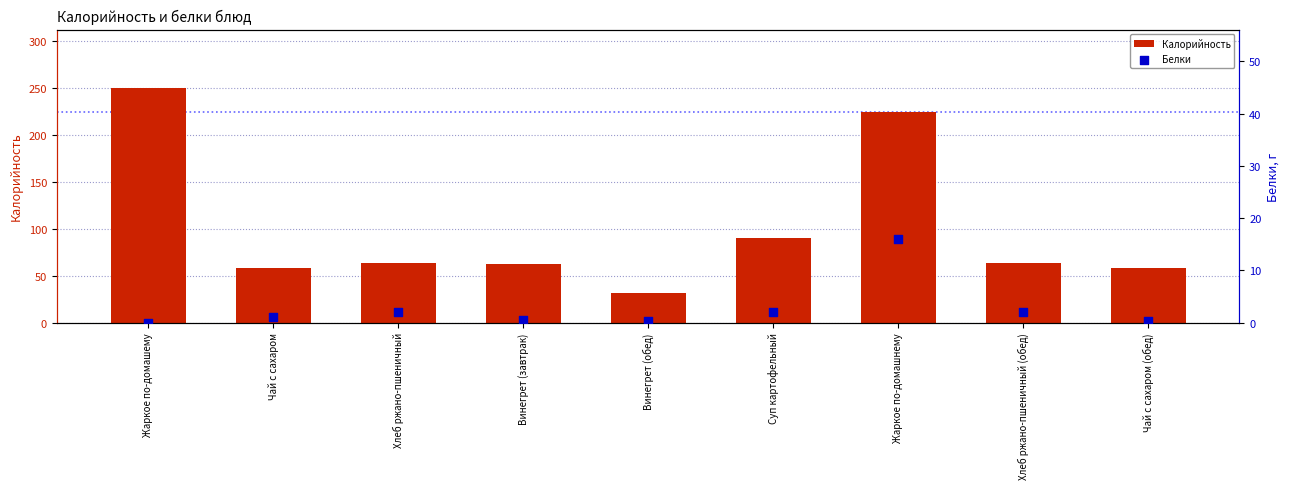

What are all the series names shown in the legend?

Калорийность, Белки